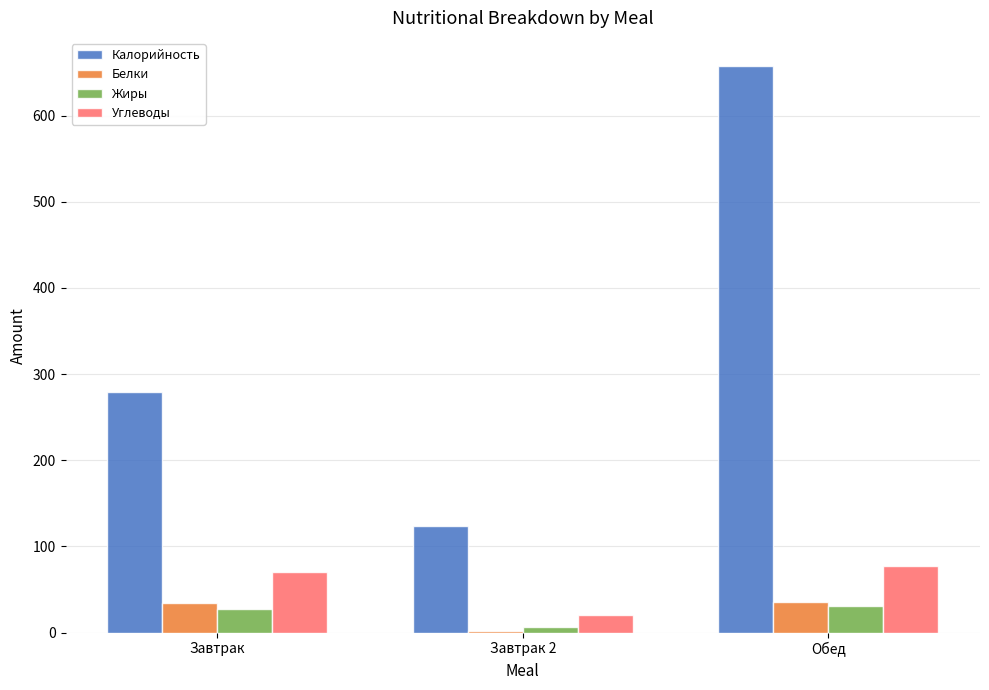

What is the maximum value shown in the chart?

657.4